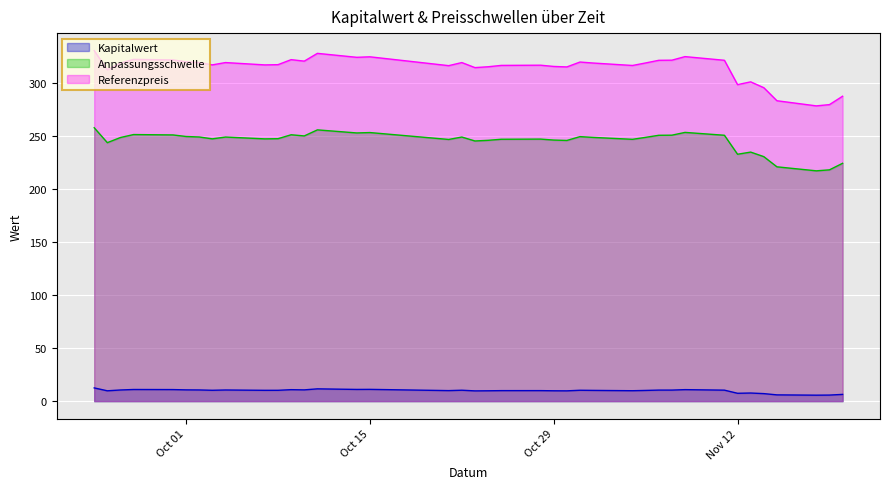

True or false: Referenzpreis and Kapitalwert cross at least once.

False